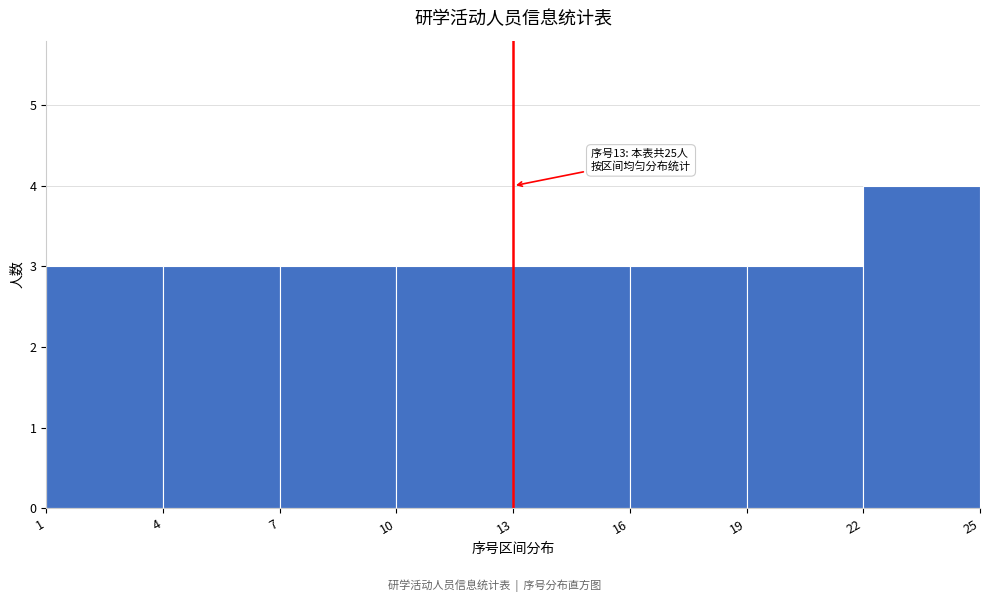

Over which range of the x-axis is the bar tallest?

22 to 25